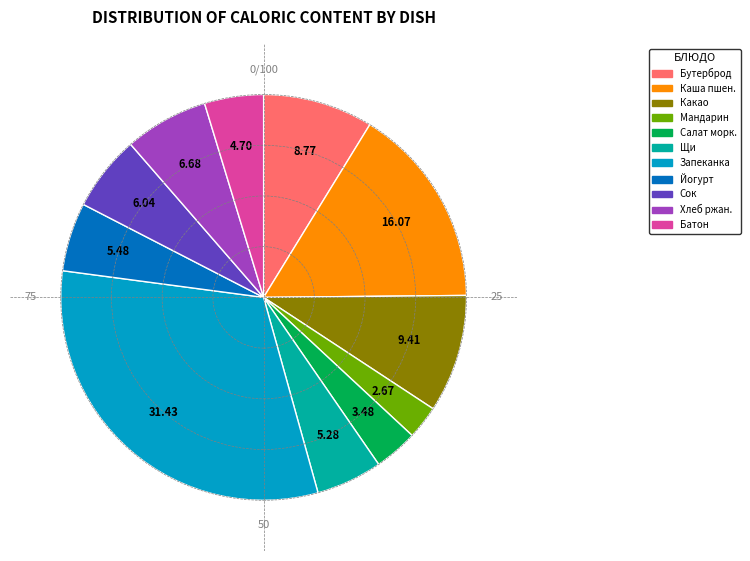

Is there a majority slice in this chart?

No